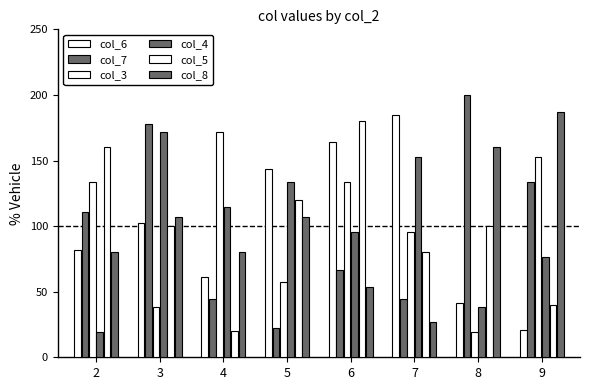

How many values in the col_3 series exceed 133?

4